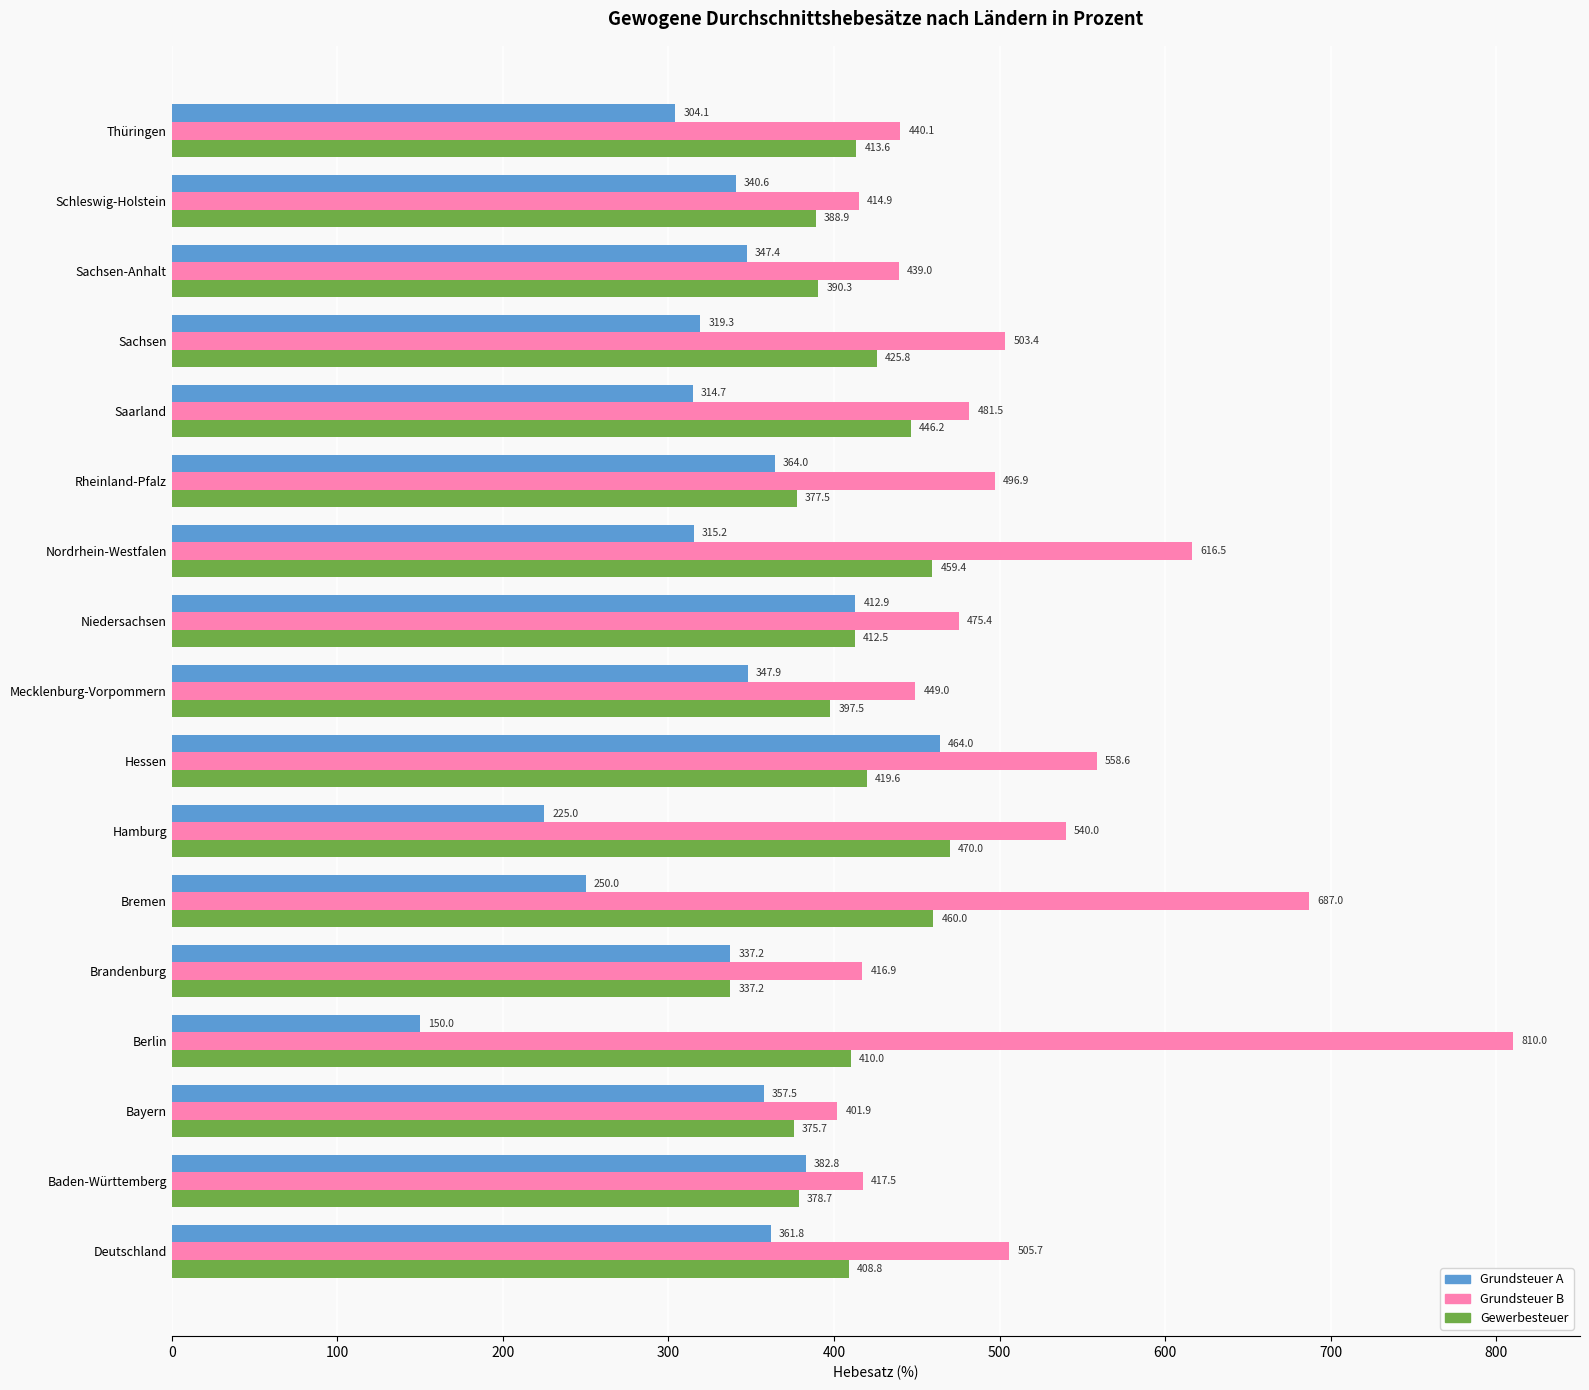

What is the difference between the Gewerbesteuer values at Sachsen and Sachsen-Anhalt?

35.5